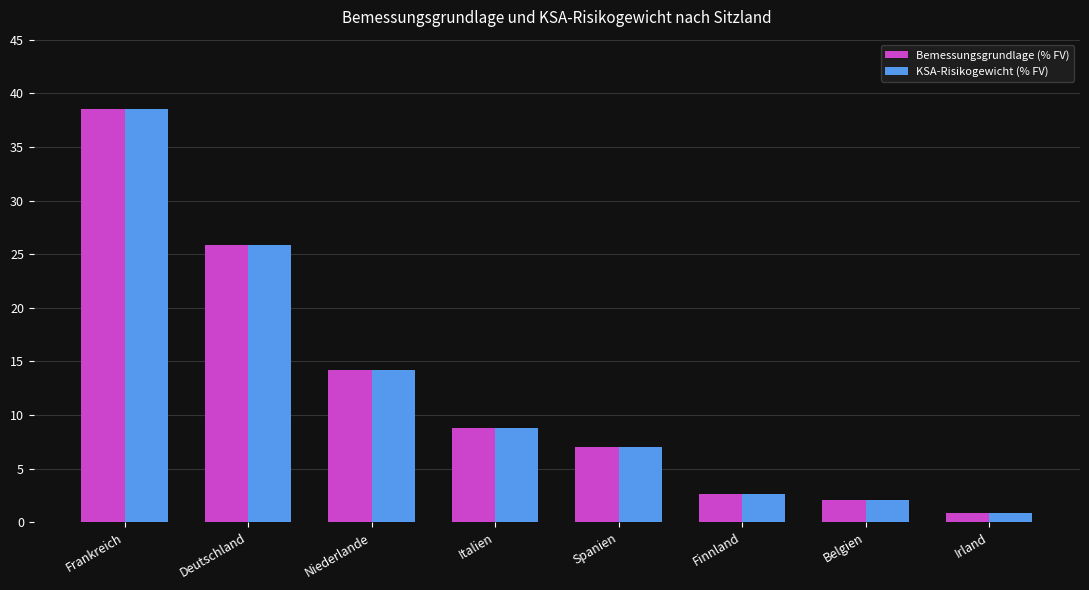

Reading right to left, what are all the values shown in this chart?

Bemessungsgrundlage (% FV): 0.9	2.1	2.6	7.0	8.8	14.2	25.9	38.5
KSA-Risikogewicht (% FV): 0.9	2.1	2.6	7.0	8.8	14.2	25.9	38.5